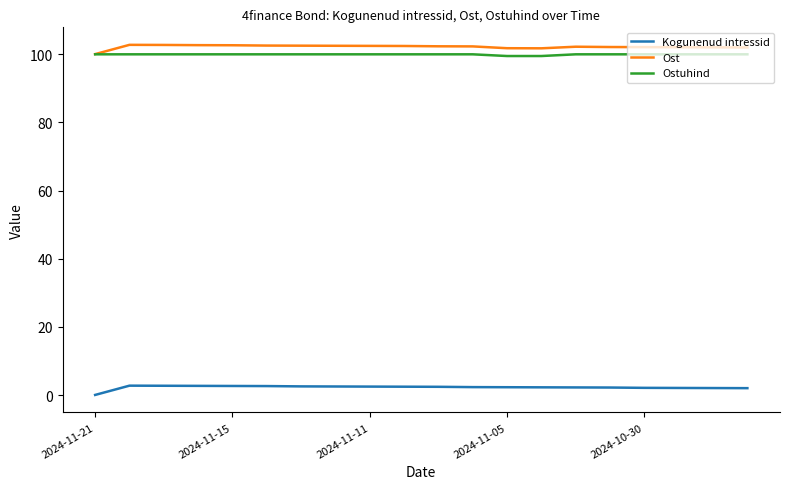

True or false: Ost and Kogunenud intressid intersect in this chart.

False